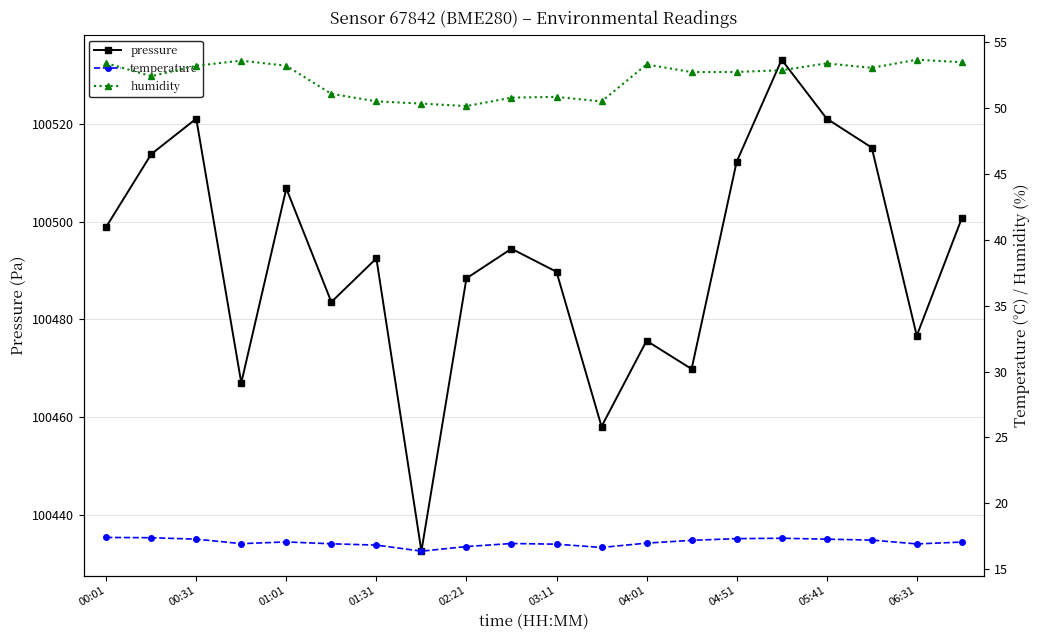

What is the maximum value for temperature?

17.4